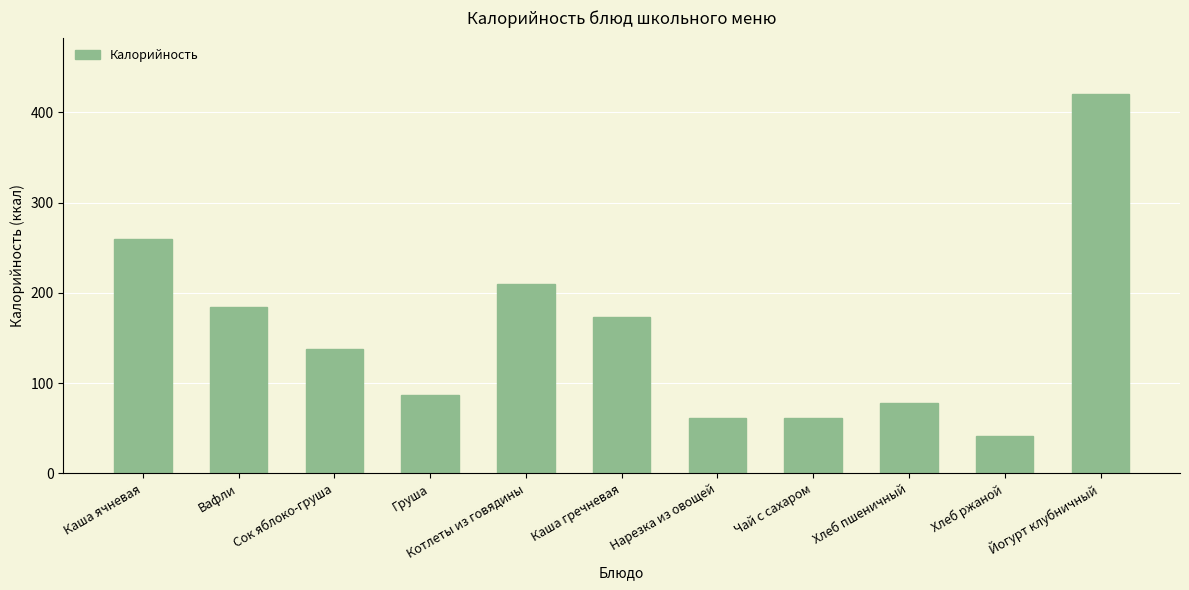

How many series are shown in this chart?

1